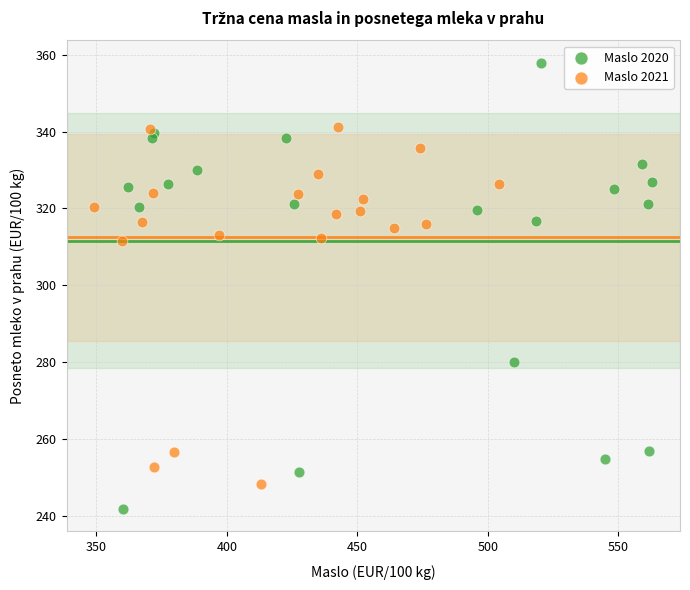

Which series reaches the minimum Y coordinate?

Maslo 2020